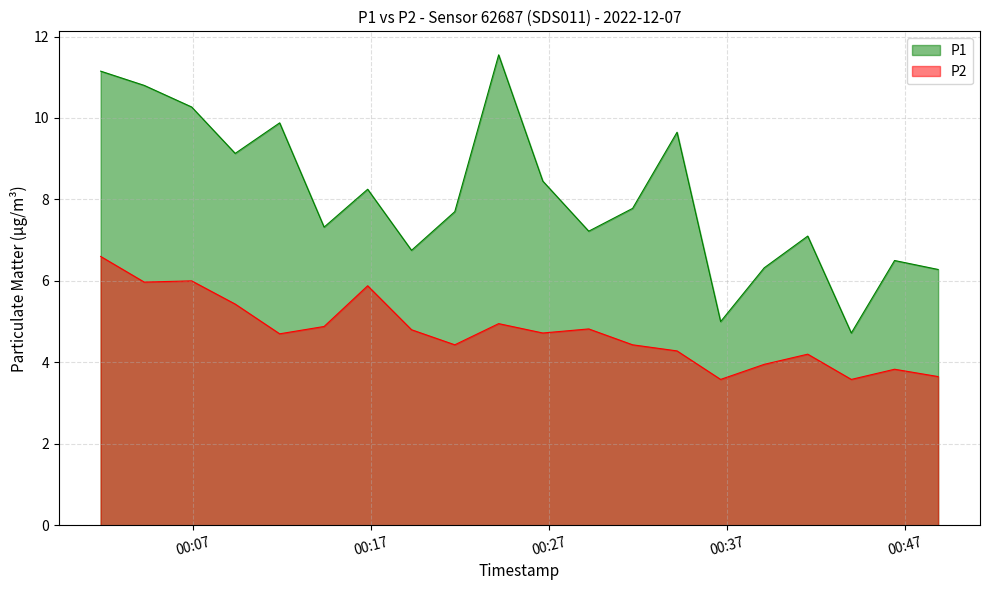

The value of P2 at 2022-12-07T00:24:10 is 5.0. True or false?

True